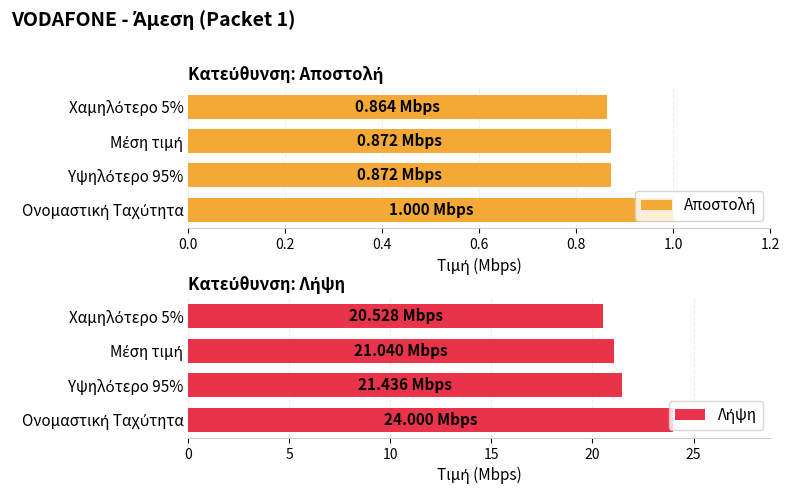

What are all the series names shown in the legend?

Αποστολή, Λήψη